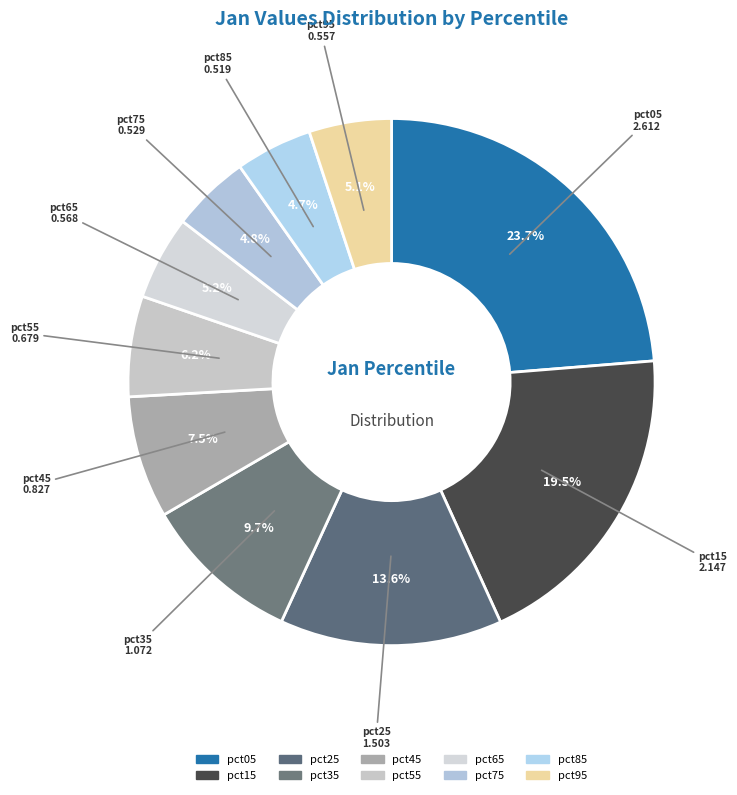

How many segments does this pie chart have?

10